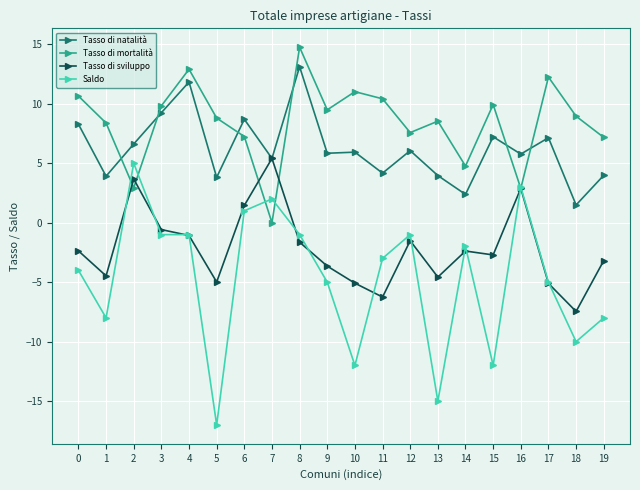

Which series ends up on top after the final intersection of Tasso di mortalità and Tasso di natalità?

Tasso di mortalità